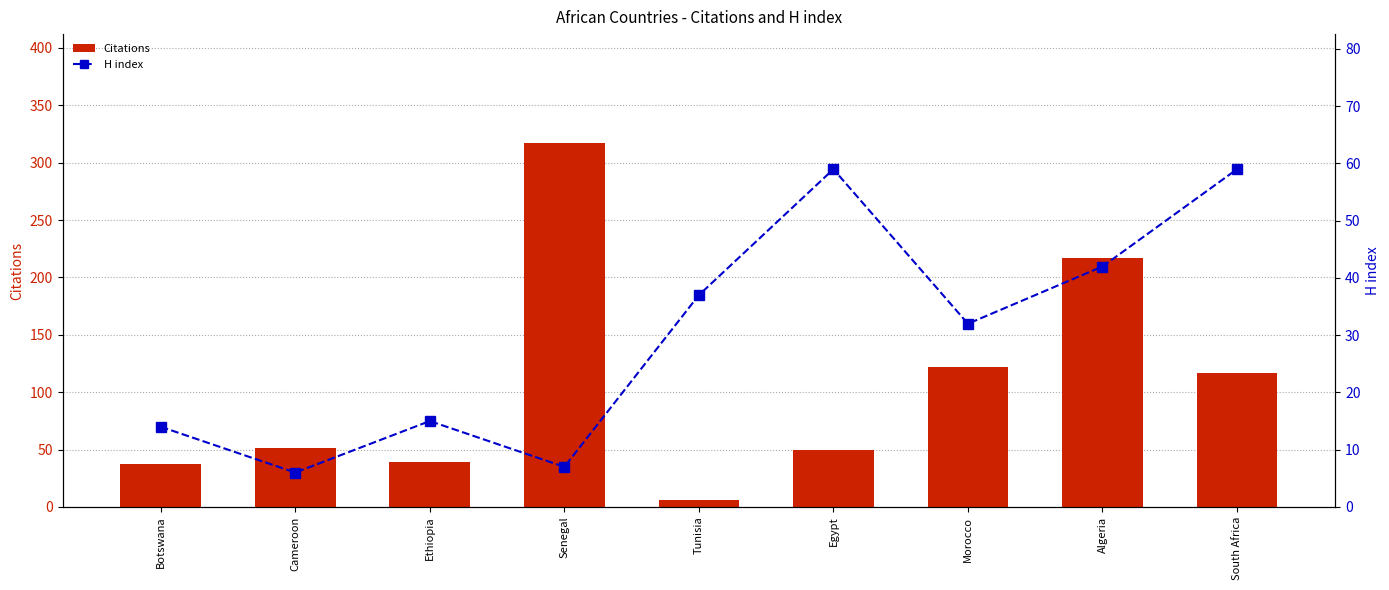

Reading left to right, list all the values displayed in this chart.

Citations: Botswana=37	Cameroon=51	Ethiopia=39	Senegal=317	Tunisia=6	Egypt=50	Morocco=122	Algeria=217	South Africa=117
H index: Botswana=14	Cameroon=6	Ethiopia=15	Senegal=7	Tunisia=37	Egypt=59	Morocco=32	Algeria=42	South Africa=59